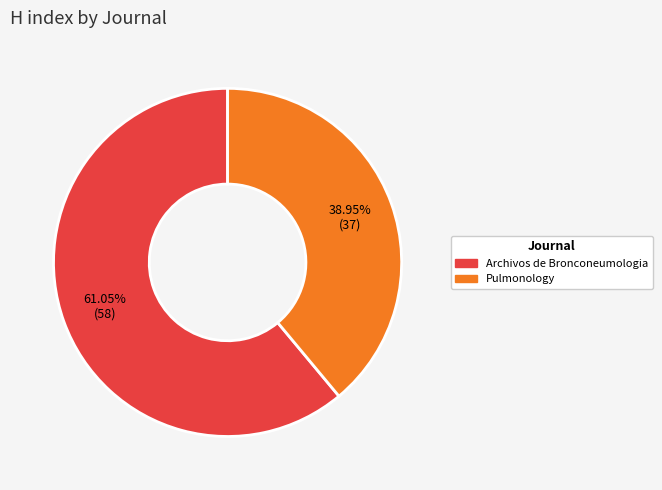

What is the majority slice?

Archivos de Bronconeumologia